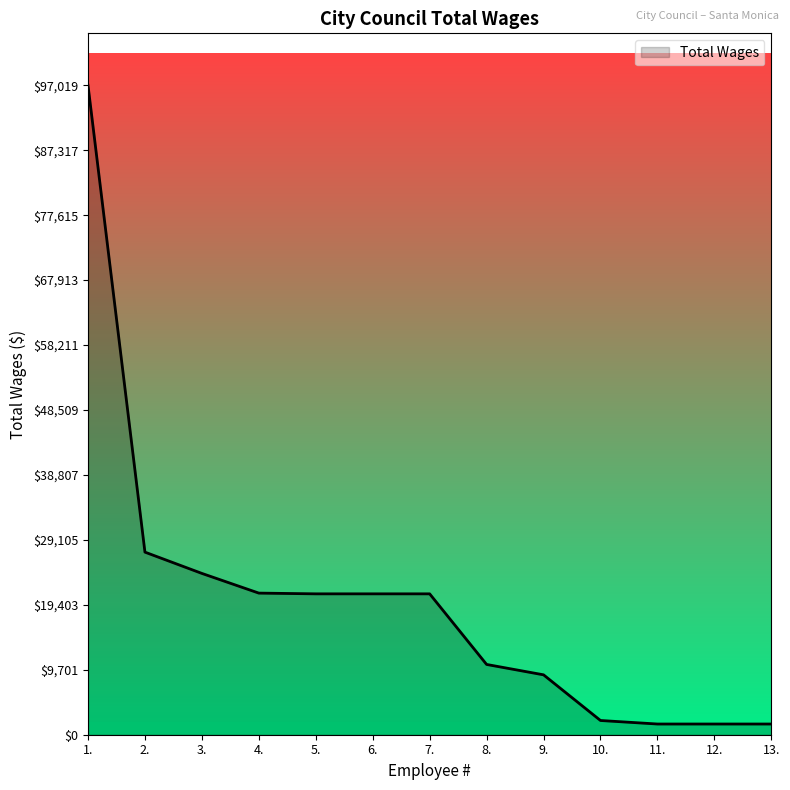

What is the sum of the values at 1. and 8.?

107517